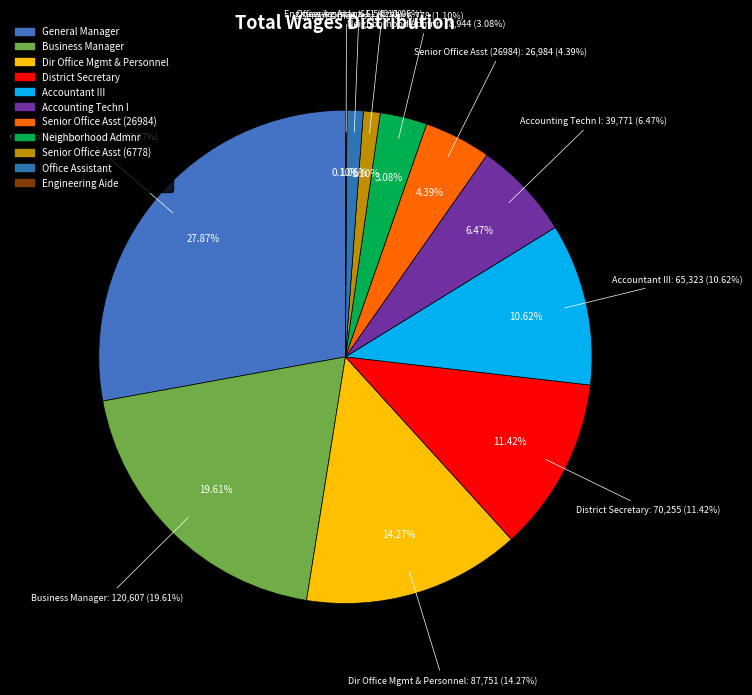

To the nearest percent, what percentage of the pie is Dir Office Mgmt & Personnel?

14%